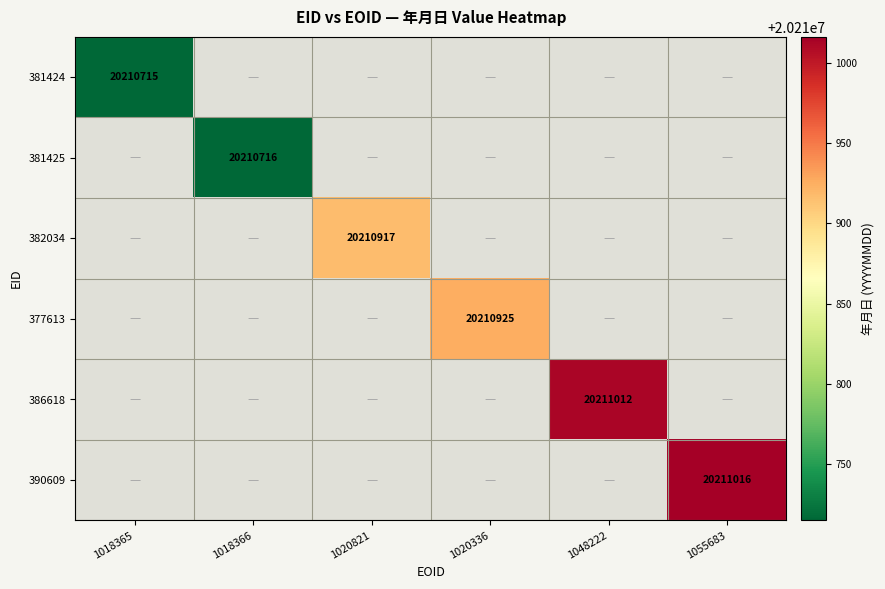

The value of 381425 at 1018366 is 20210716. True or false?

True